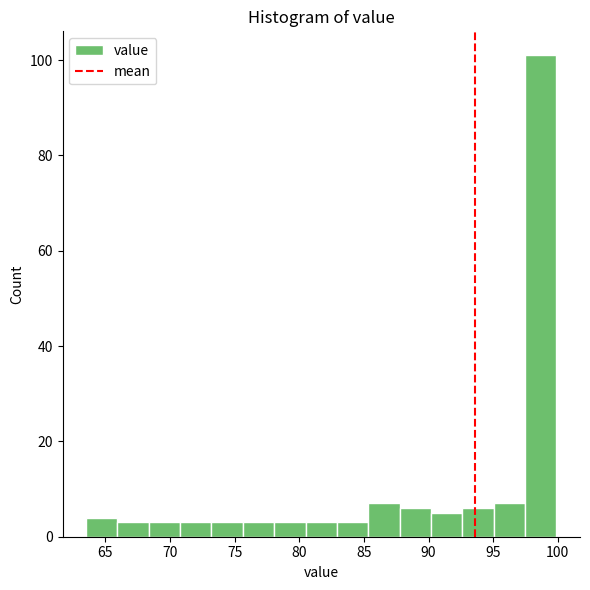

Which range on the x-axis has the tallest bar?

97.5 to 100.0